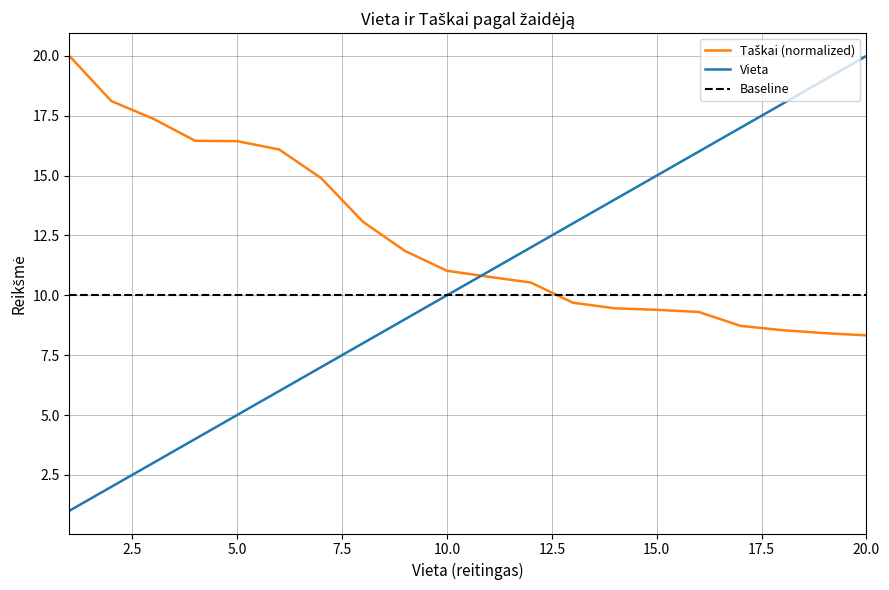

Reading left to right, list all the values displayed in this chart.

Vieta: 1.0	2.0	3.0	4.0	5.0	6.0	7.0	8.0	9.0	10.0	11.0	12.0	13.0	14.0	15.0	16.0	17.0	18.0	19.0	20.0
Taškai: 20.0	18.1	17.4	16.5	16.4	16.1	14.9	13.1	11.9	11.0	10.8	10.5	9.7	9.5	9.4	9.3	8.7	8.5	8.4	8.3